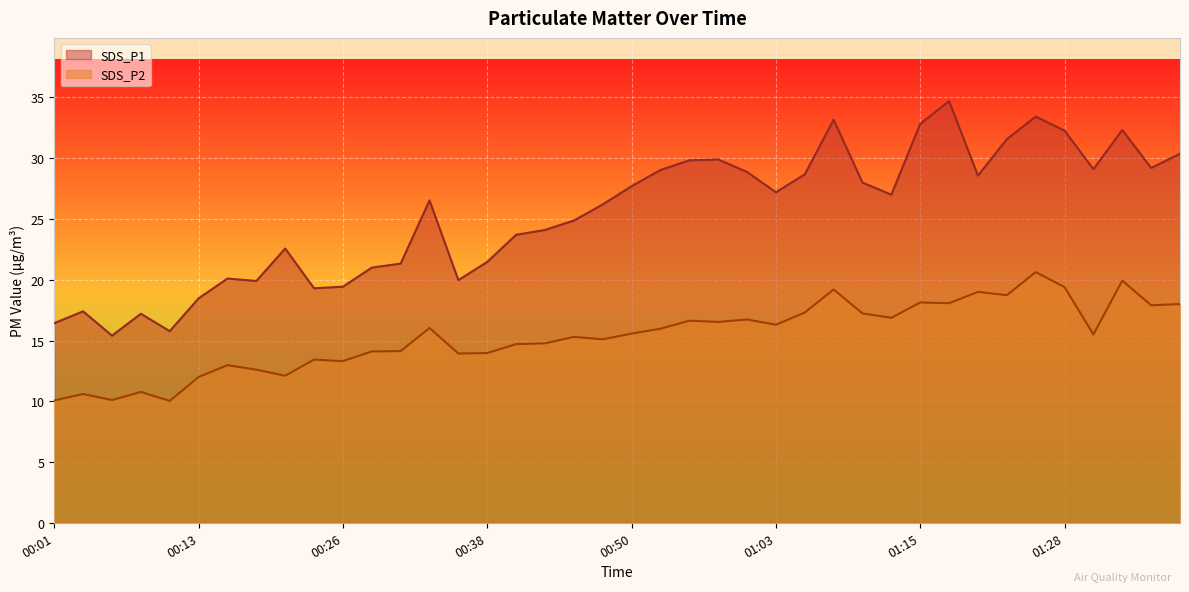

How many lines are shown in the chart?

2